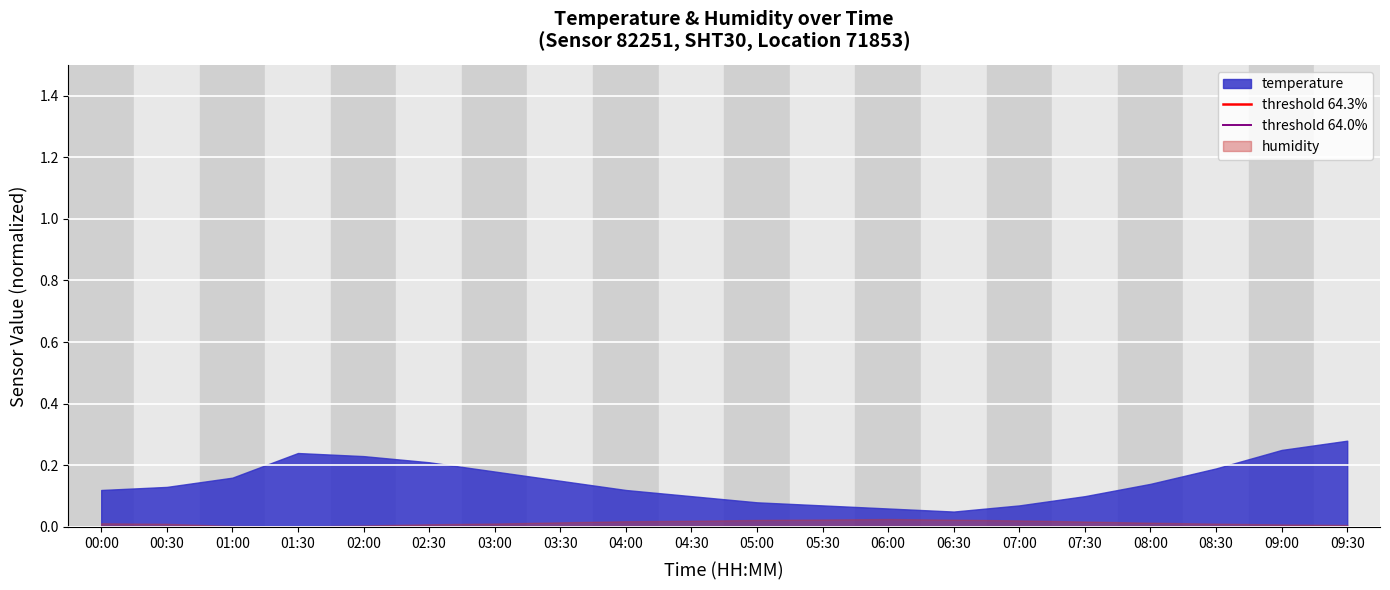

True or false: humidity has a value of 0.0 at 01:00.

True